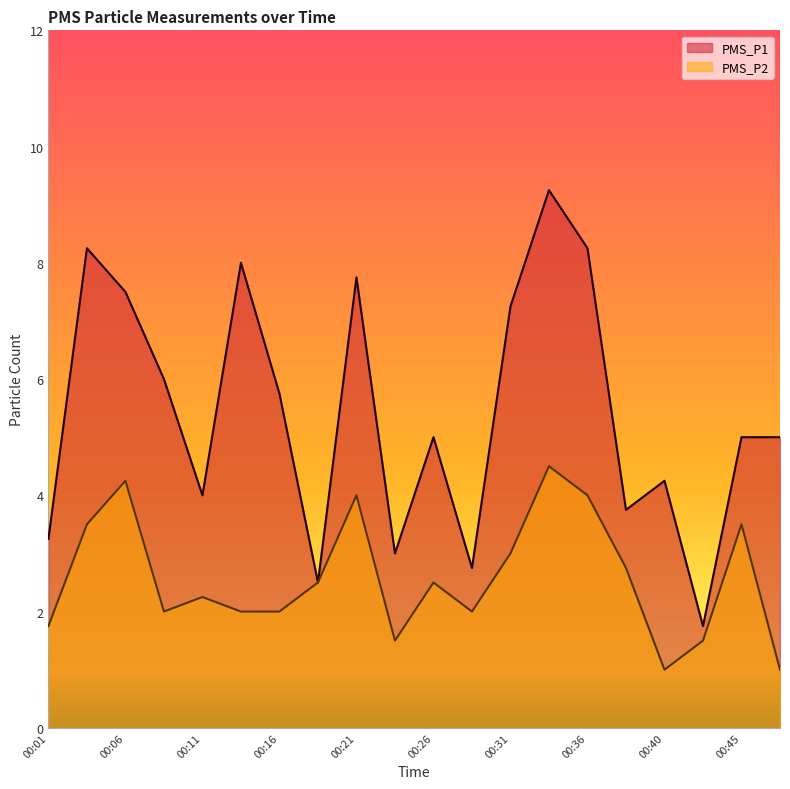

What is the difference between the maximum and second lowest values in the PMS_P1 series?

6.8